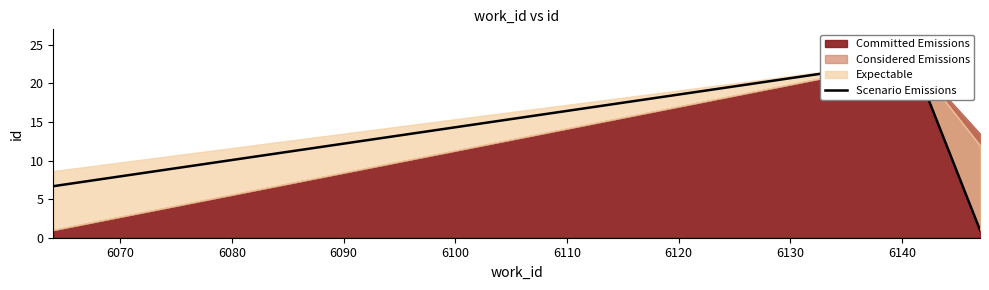

What is the value of the 1st point from the left?

6.7